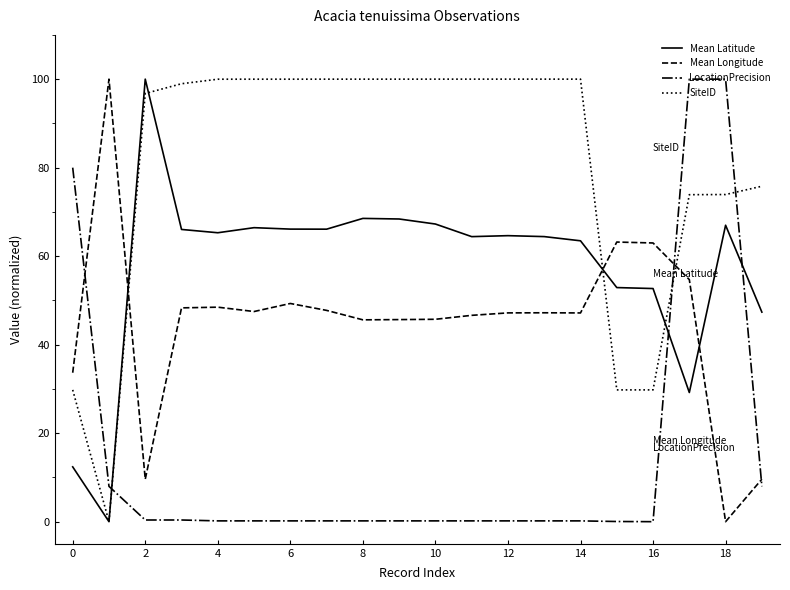

What is the highest value of the Mean Longitude series?

100.0